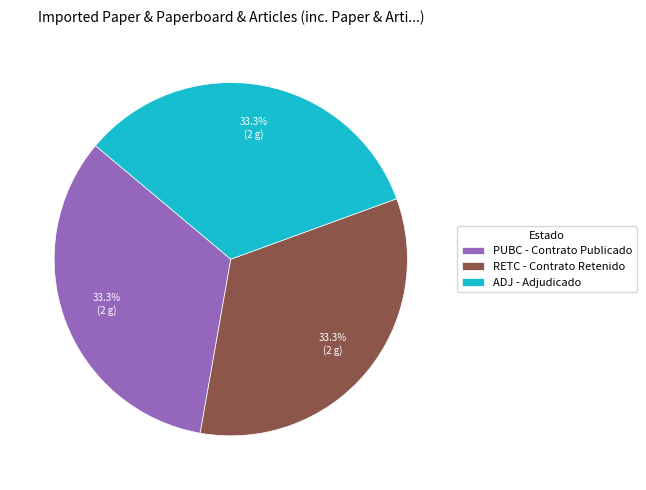

Approximately how many times larger is the value at ADJ - Adjudicado compared to RETC - Contrato Retenido?

1.0